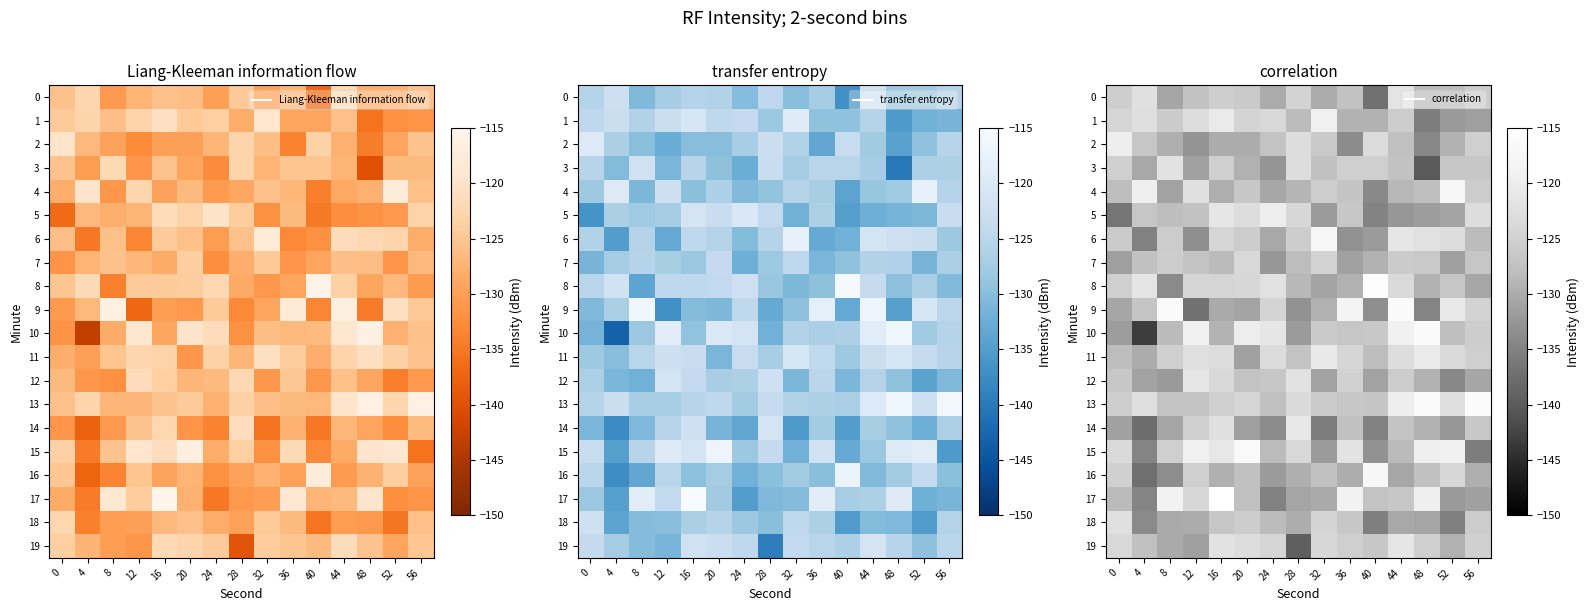

Is it true that 9 equals -120.7 at 52?

True